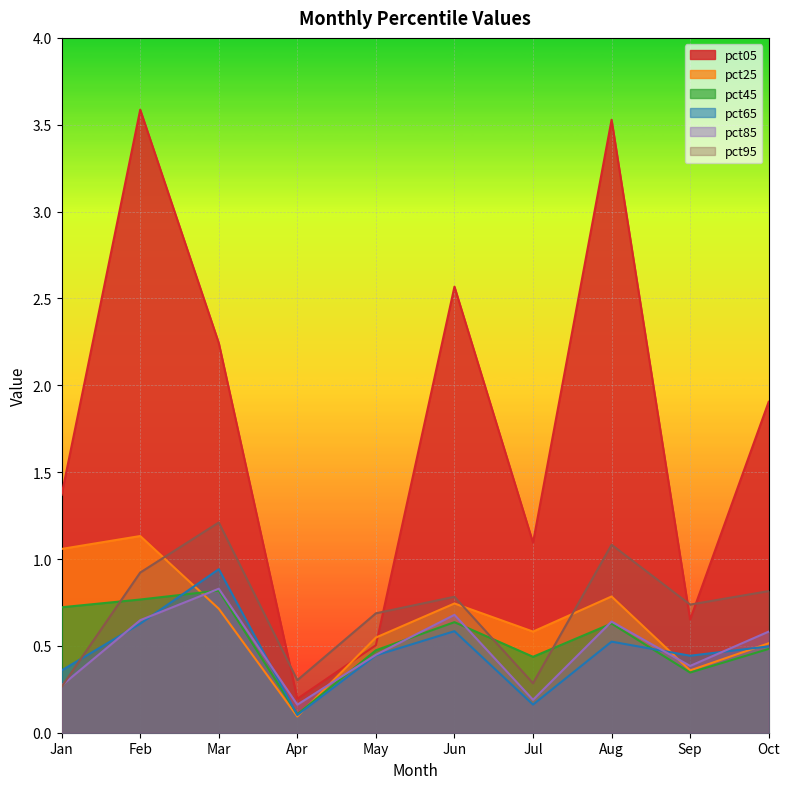

What is the sum of the pct25 values at Oct and Jan?

1.6